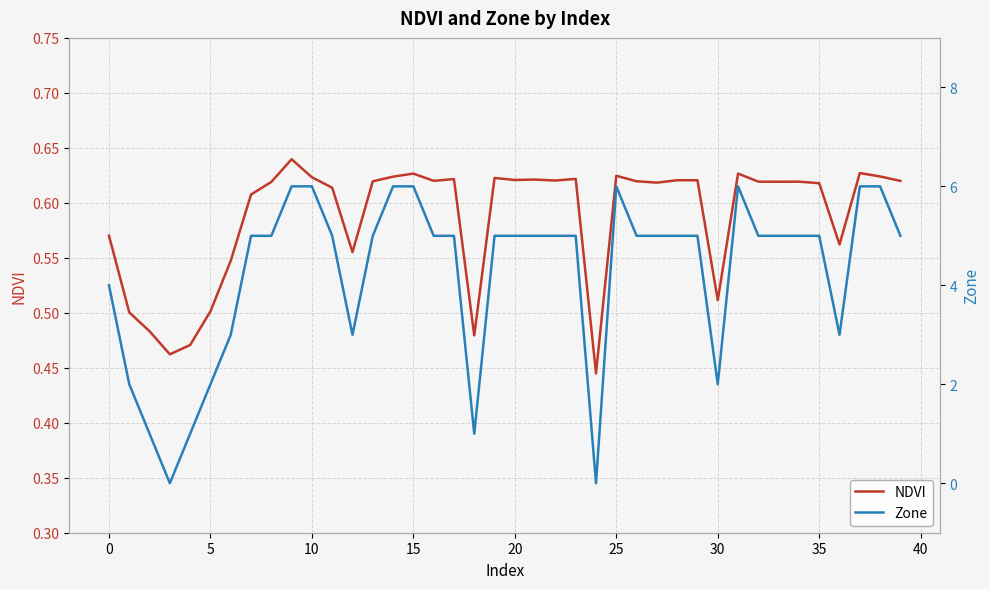

How many lines are shown in the chart?

2